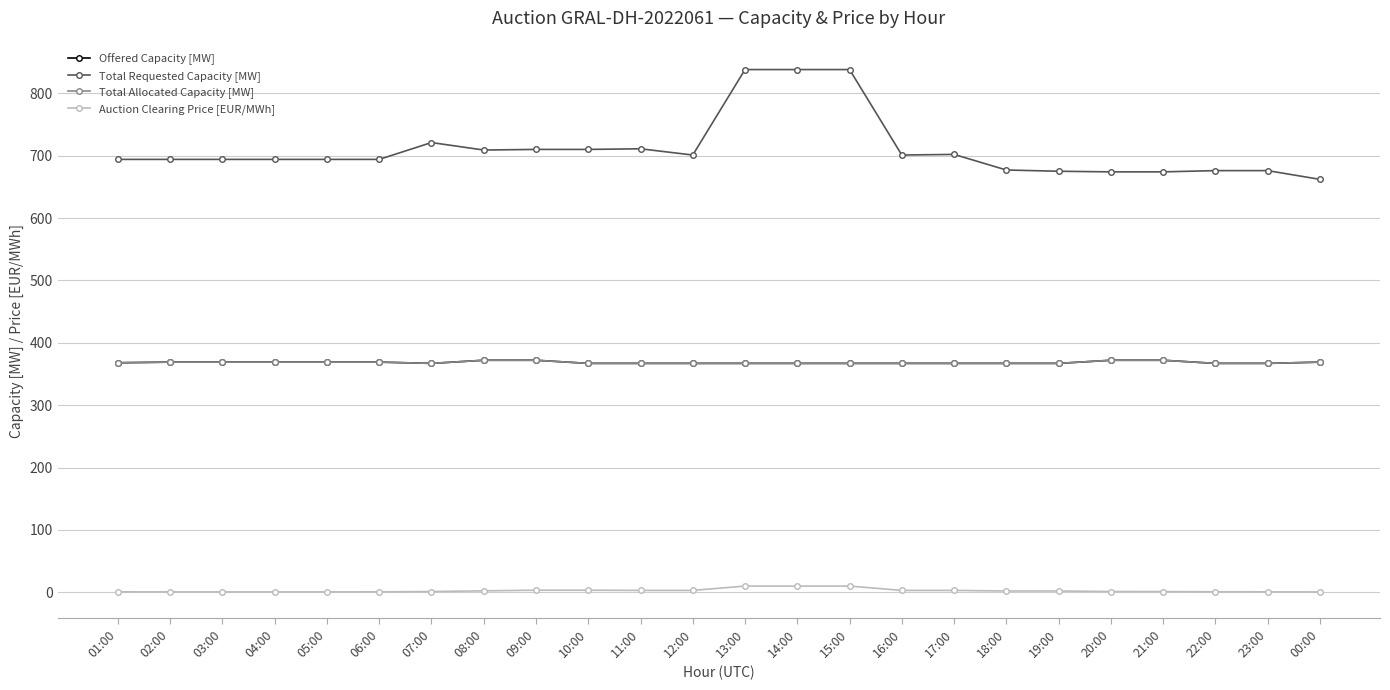

Reading right to left, transcribe all the data shown in this chart.

Offered Capacity [MW]: 369.0	367.0	367.0	372.0	372.0	367.0	367.0	367.0	367.0	367.0	367.0	367.0	367.0	367.0	367.0	372.0	372.0	367.0	369.0	369.0	369.0	369.0	369.0	368.0
Total Requested Capacity [MW]: 662.0	676.0	676.0	674.0	674.0	675.0	677.0	702.0	701.0	838.0	838.0	838.0	701.0	711.0	710.0	710.0	709.0	721.0	694.0	694.0	694.0	694.0	694.0	694.0
Total Allocated Capacity [MW]: 369.0	367.0	367.0	372.0	372.0	367.0	367.0	367.0	367.0	367.0	367.0	367.0	367.0	367.0	367.0	372.0	372.0	367.0	369.0	369.0	369.0	369.0	369.0	368.0
Auction Clearing Price [EUR/MWh]: 0.6	0.8	0.9	1.2	1.2	2.1	2.1	3.0	3.0	10.0	10.0	10.0	3.0	3.0	3.4	3.4	2.4	1.2	0.8	0.7	0.7	0.7	0.7	0.8